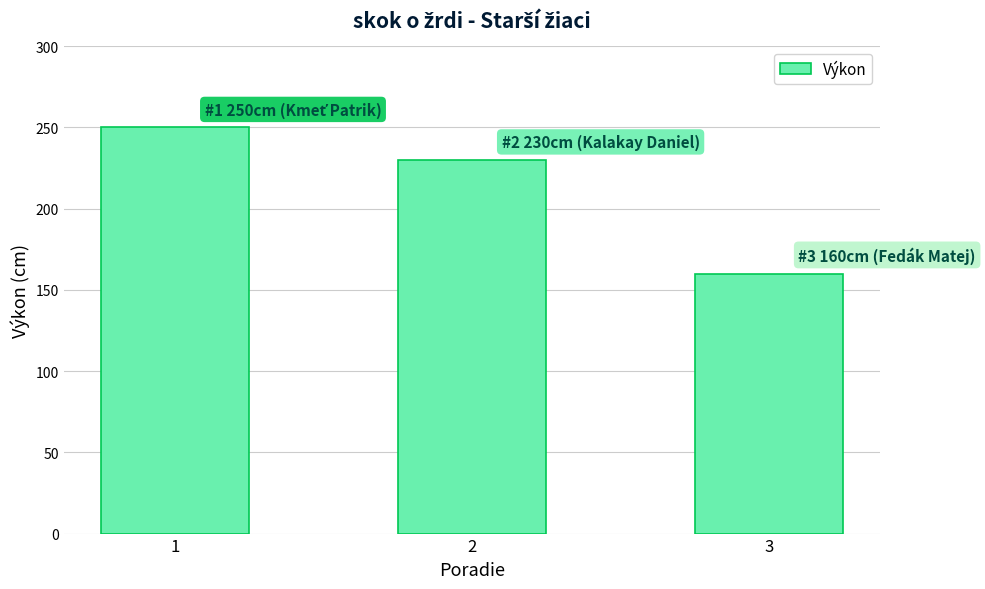

What is the difference between the maximum and minimum values?

90